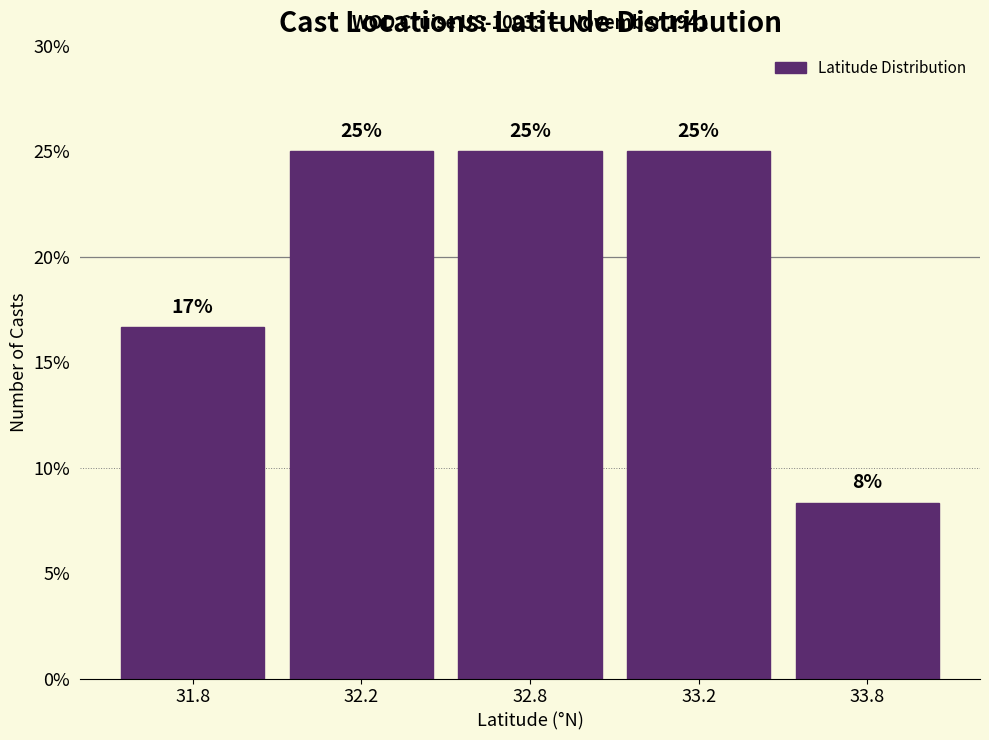

What value does the data have at 32.8?

25.0